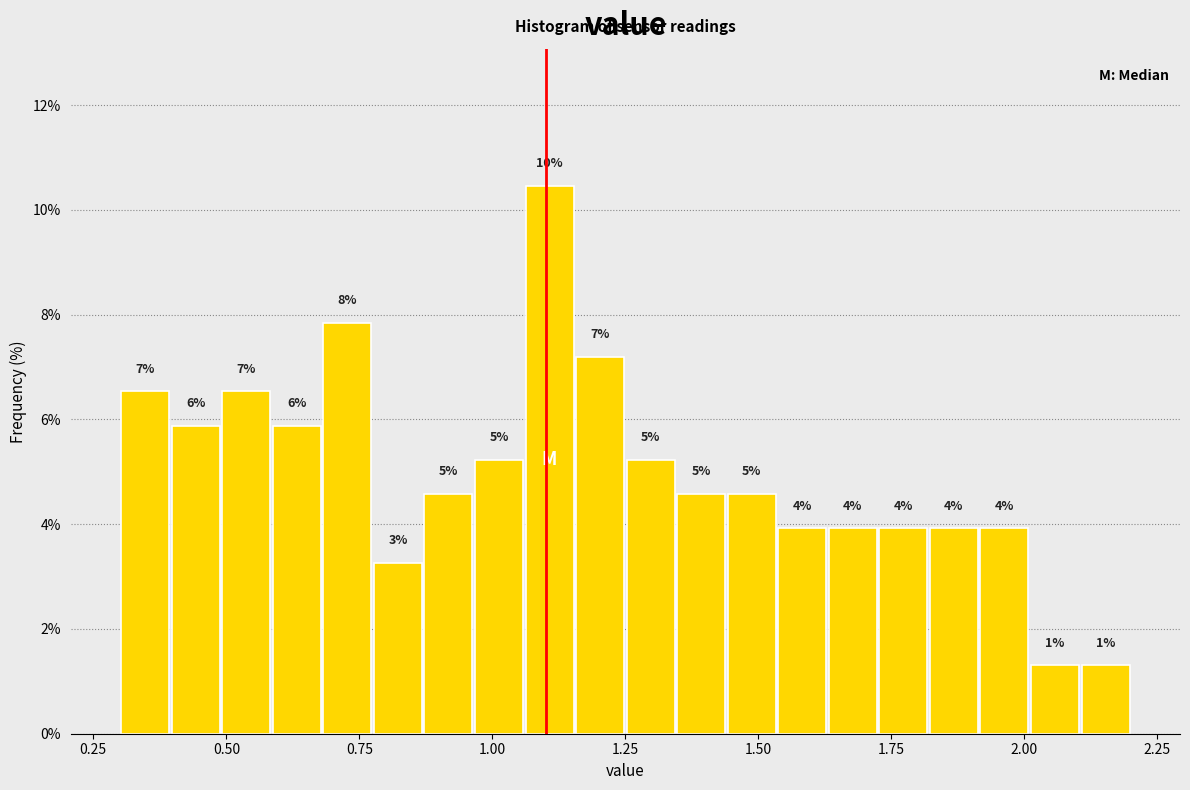

Read against the x-axis, roughly where is the centre of the tallest bar?

1.10